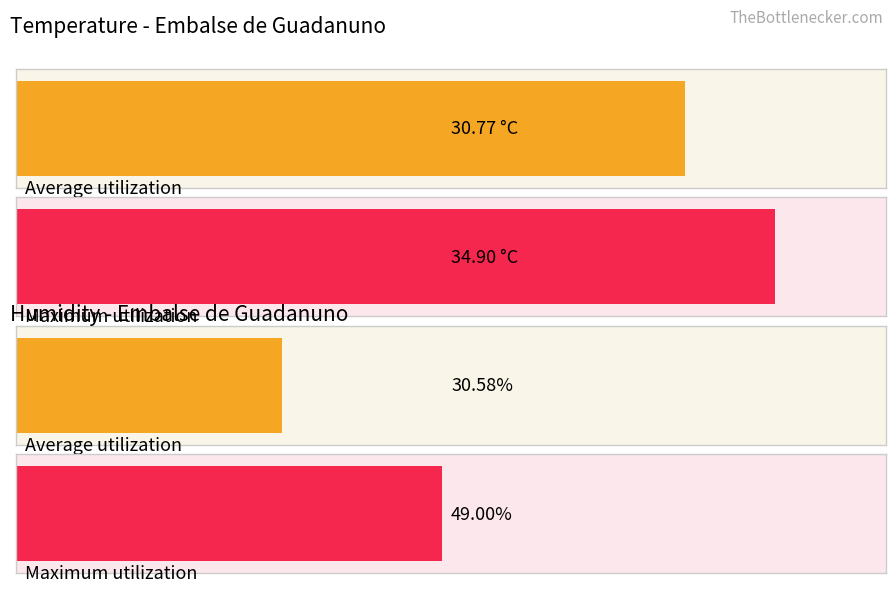

Count the number of data series in this chart.

2